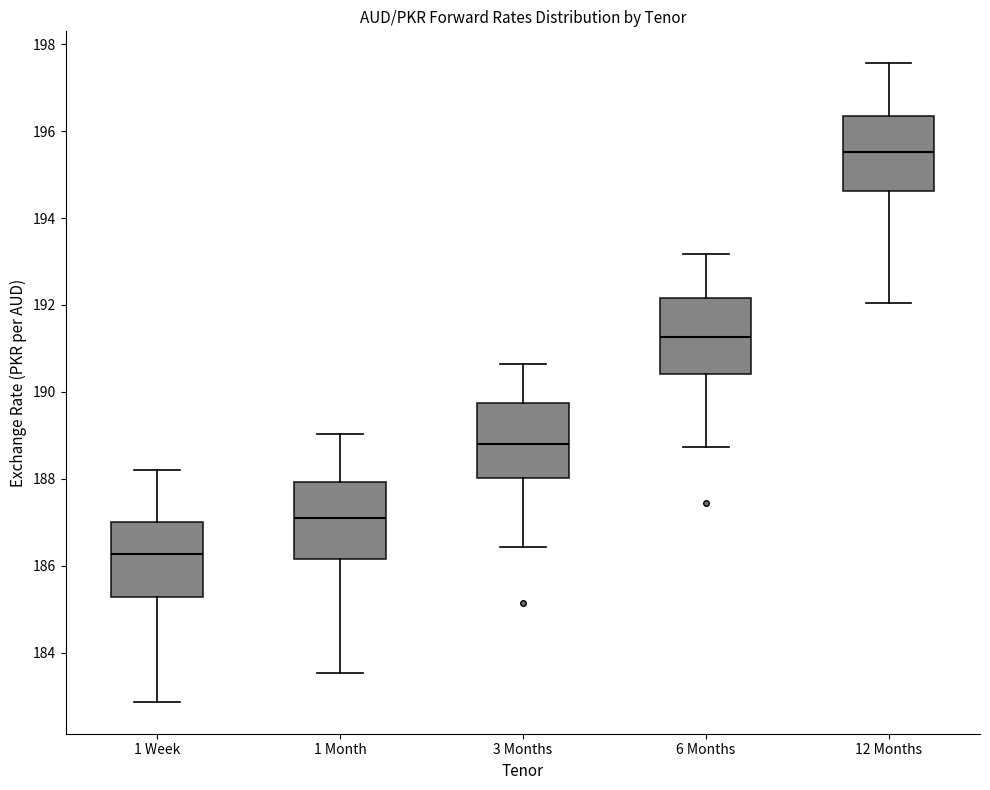

Where does the lower whisker of the box for 6 Months end on the y-axis? The values are not printed on the chart, so give them approximately, as read against the axis.

188.8